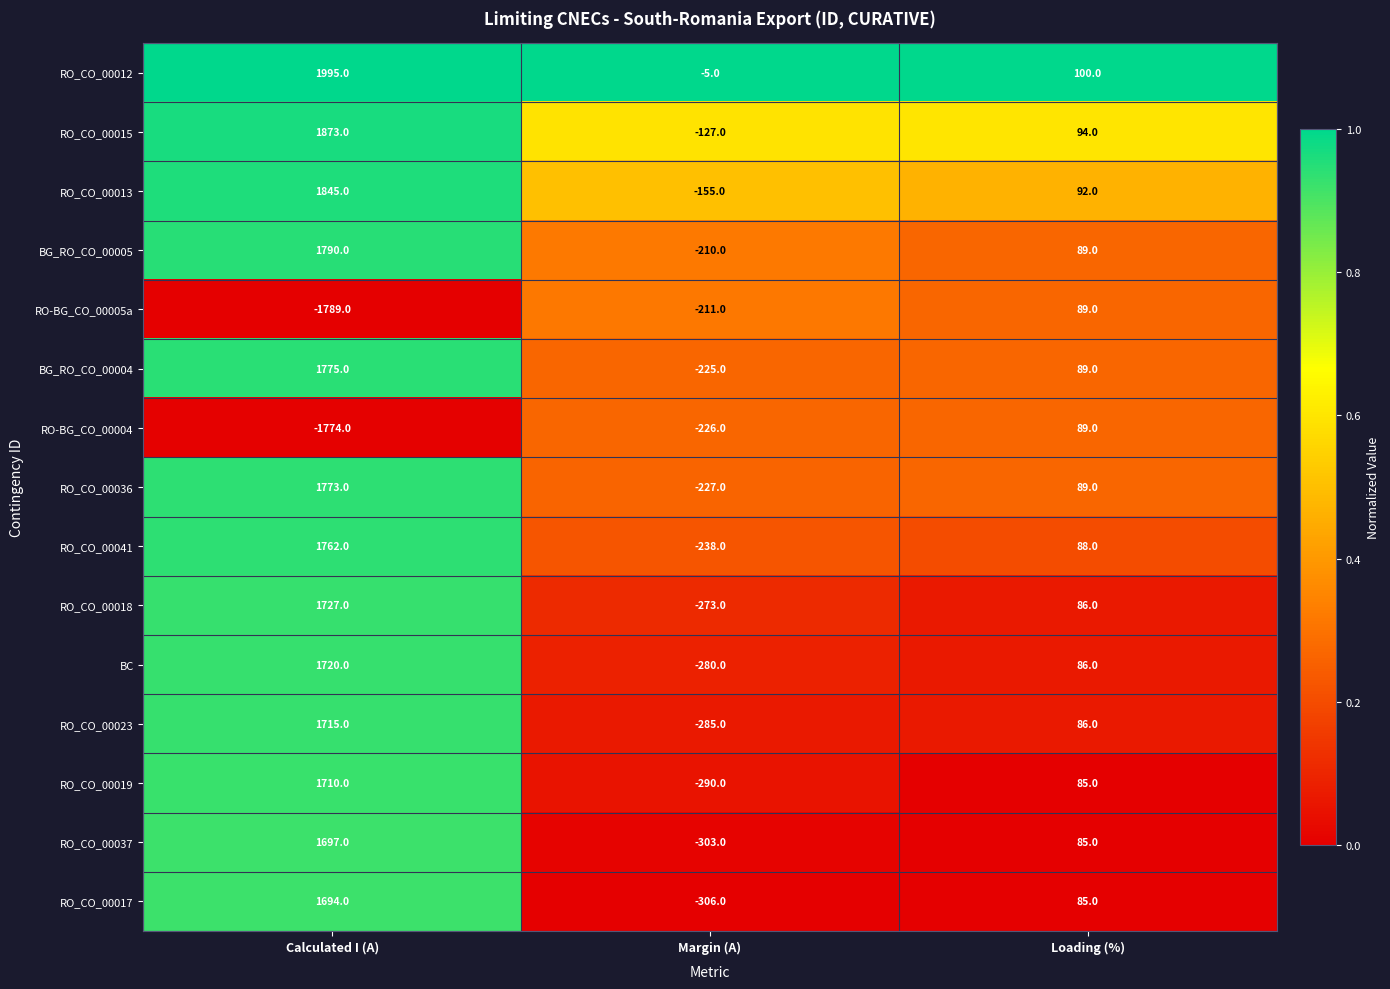

At which category is the sum across all series the highest?

Calculated I (A)